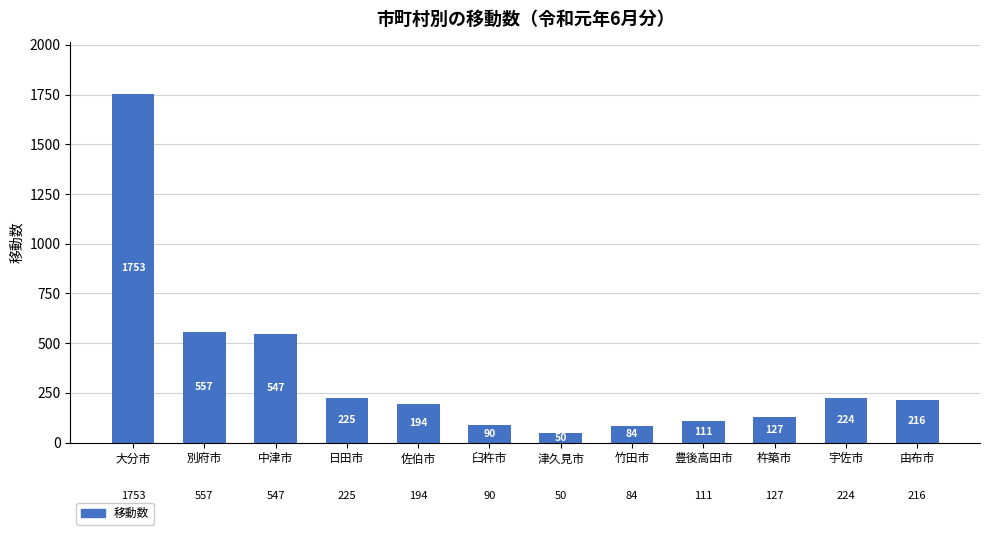

What is the greatest value displayed?

1753